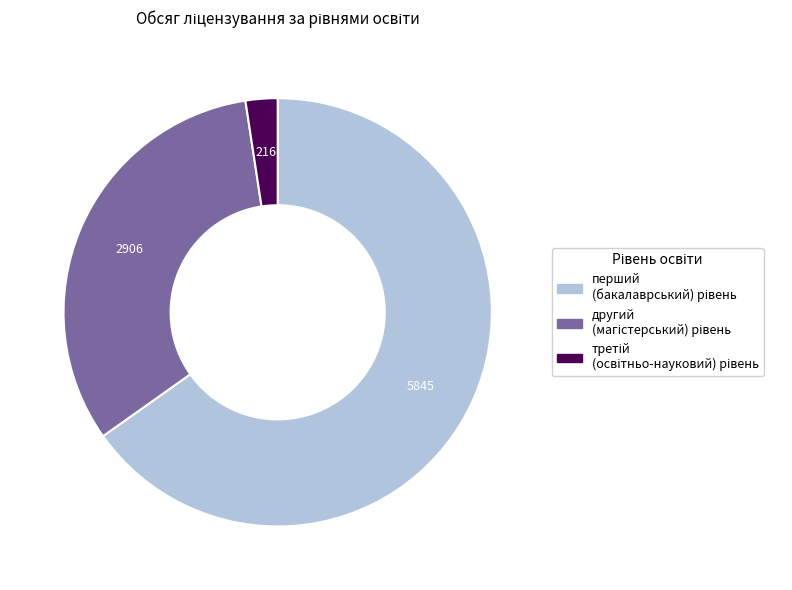

Does any single category account for the majority?

Yes